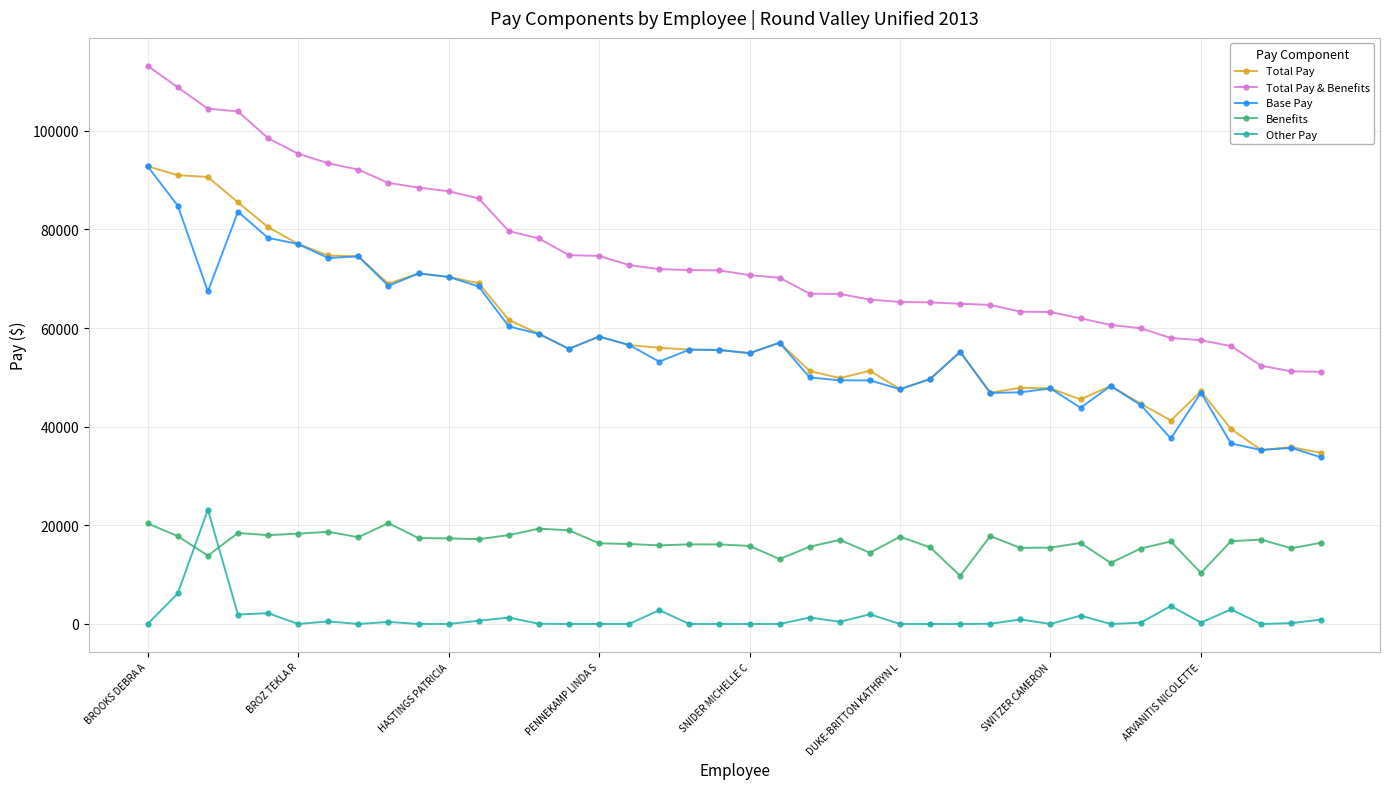

What is the maximum value shown in the chart?

113186.6